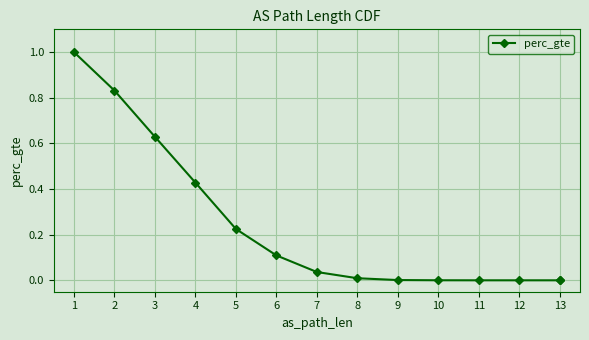

How many distinct data groups are displayed?

1